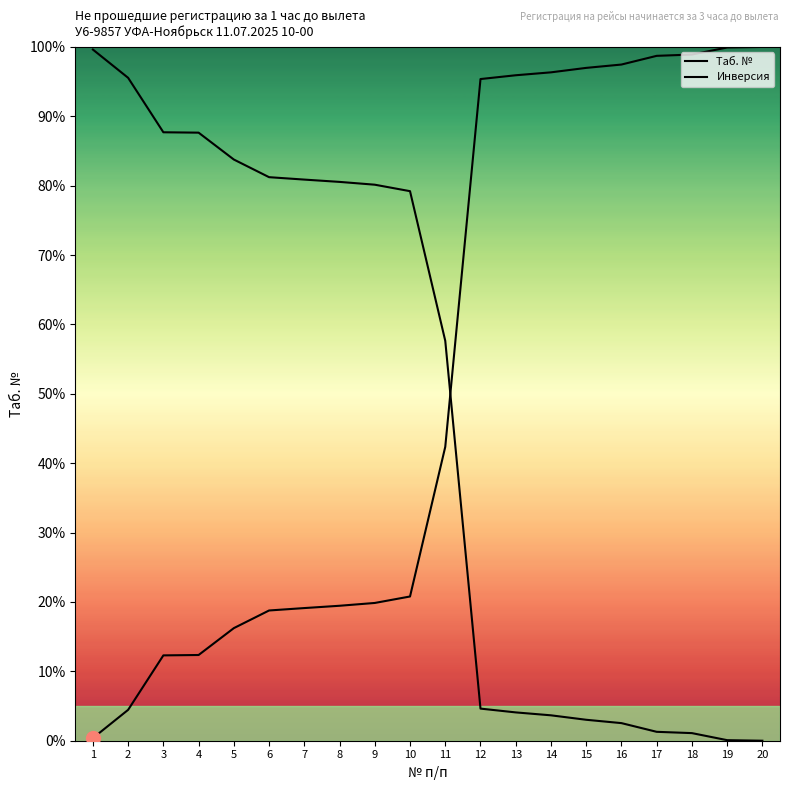

Is it true that Инверсия equals 87.7 at 3?

True